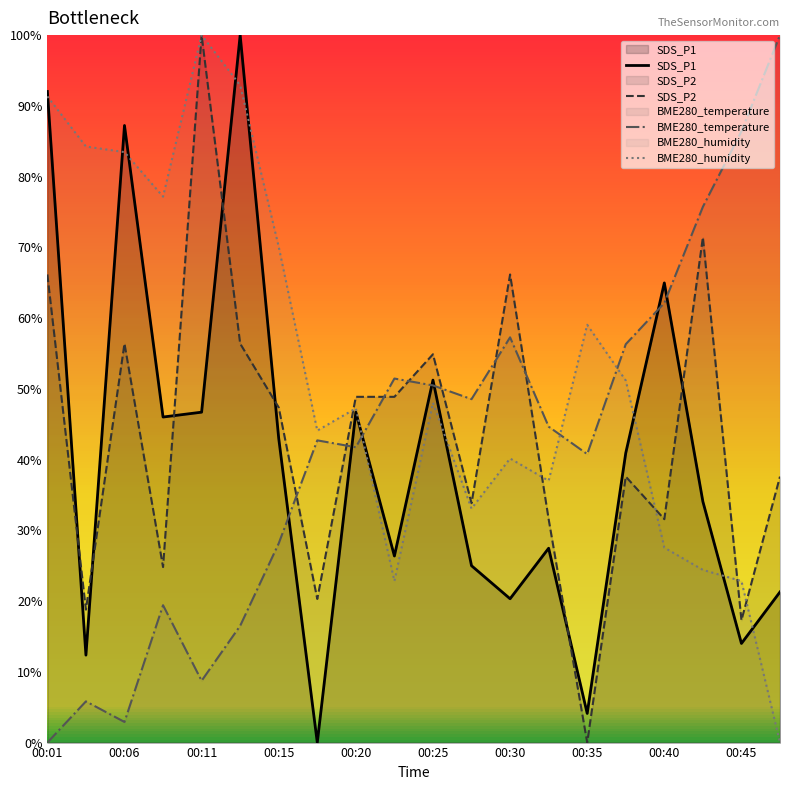

True or false: SDS_P1 has a value of 59.5 at 00:06.

False